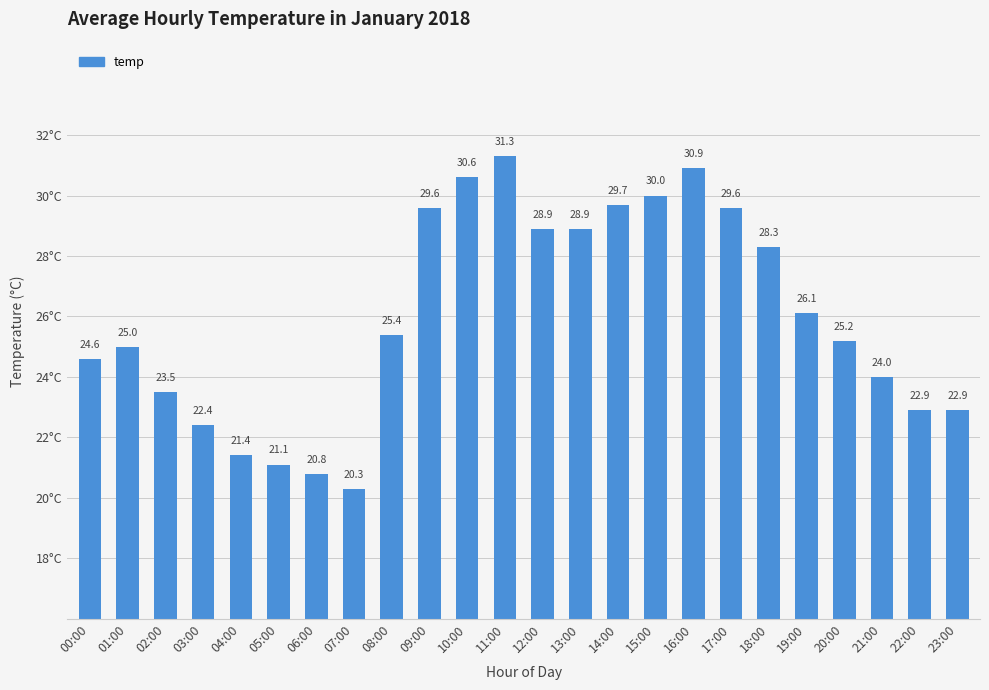

What is the difference between the maximum and second lowest values?

10.5